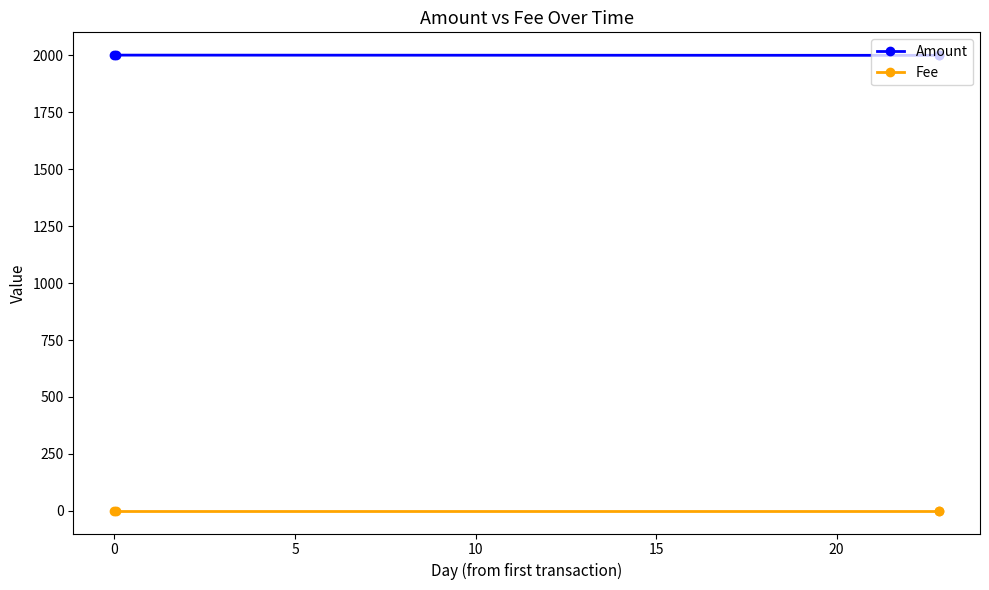

What are all the series names shown in the legend?

Amount, Fee